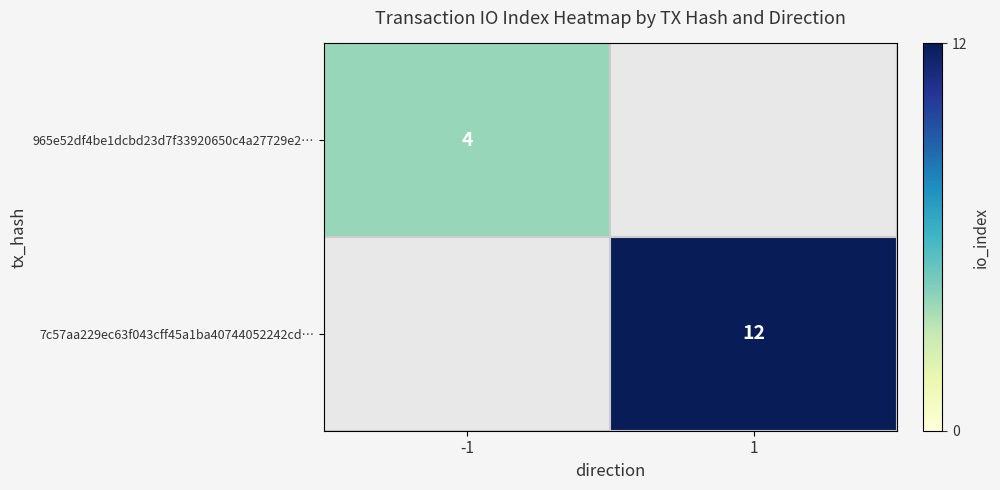

The value of 7c57aa229ec63f043cff45a1ba40744052242cd… at 1 is 8. True or false?

False